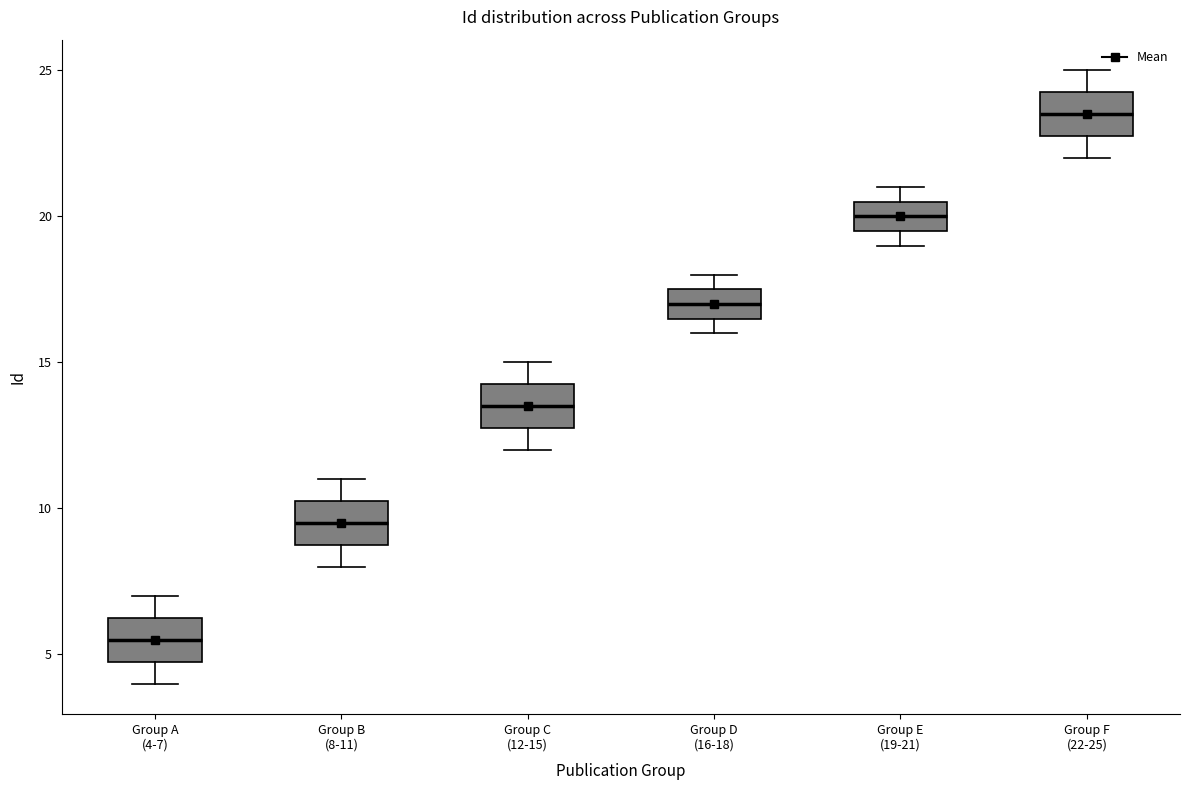

Reading left to right, read every box against the y-axis: the position of its median line, the range the box covers, and the ends of its whiskers. The values are not printed on the chart, so give them approximately, as read against the axis.

Group A (4-7): median 5.5, box 5.0 to 6.5, whiskers 4.0 to 7.0
Group B (8-11): median 9.5, box 9.0 to 10.5, whiskers 8.0 to 11.0
Group C (12-15): median 13.5, box 13.0 to 14.5, whiskers 12.0 to 15.0
Group D (16-18): median 17.0, box 16.5 to 17.5, whiskers 16.0 to 18.0
Group E (19-21): median 20.0, box 19.5 to 20.5, whiskers 19.0 to 21.0
Group F (22-25): median 23.5, box 23.0 to 24.5, whiskers 22.0 to 25.0